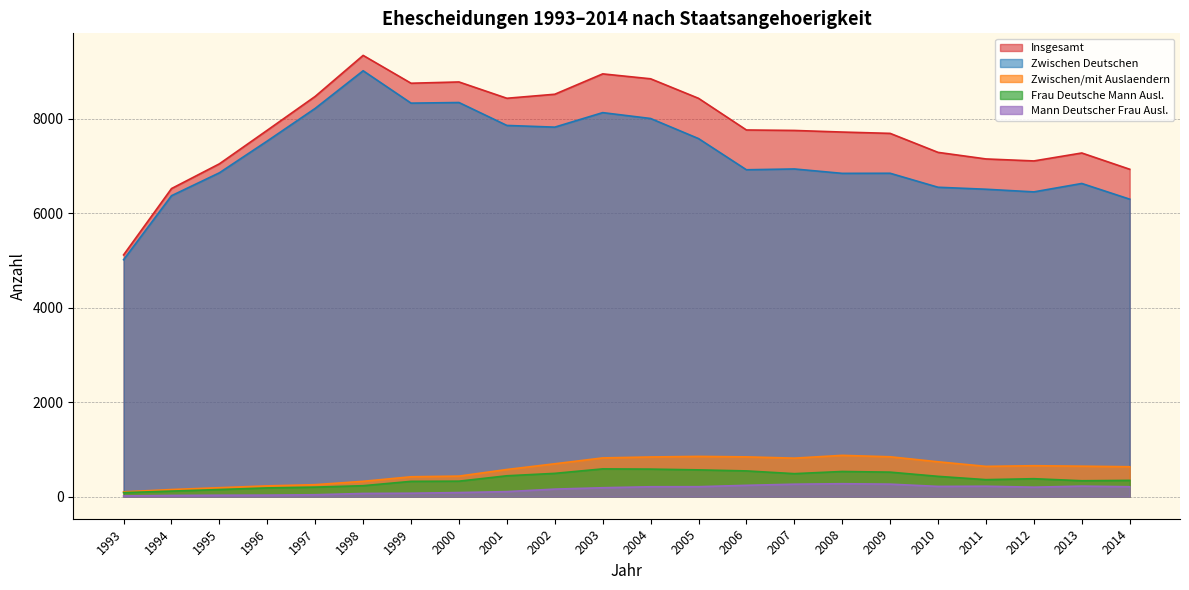

How many lines are shown in the chart?

5